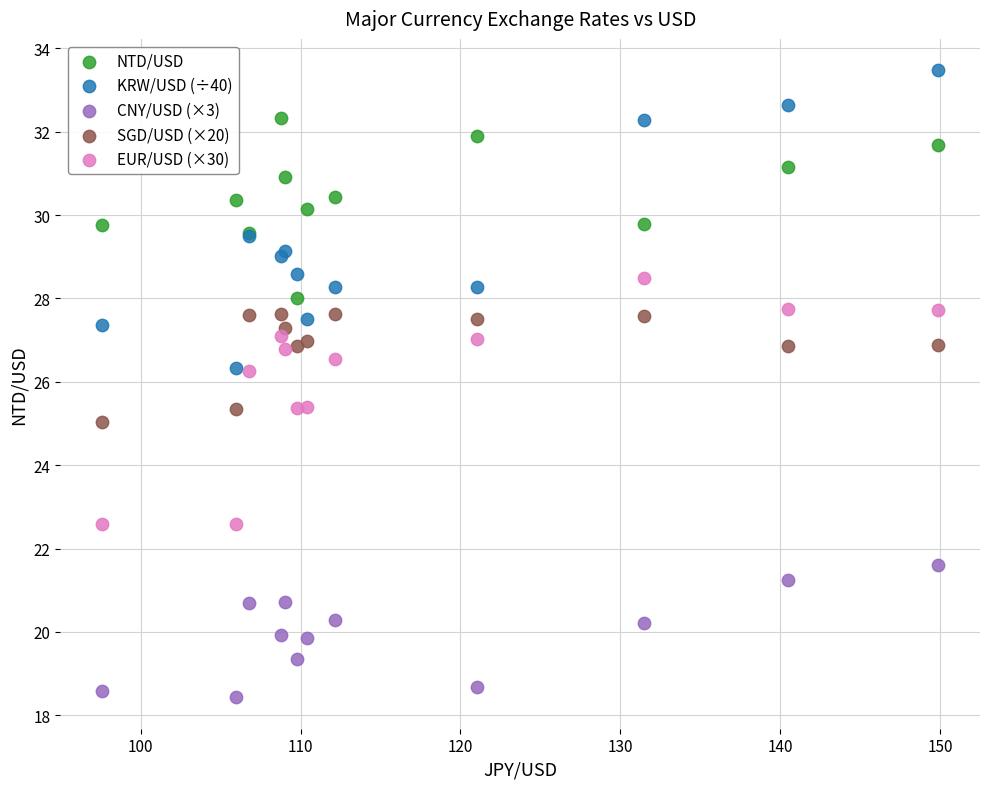

What is the X range (max minus min) for the scatter plot?

52.3